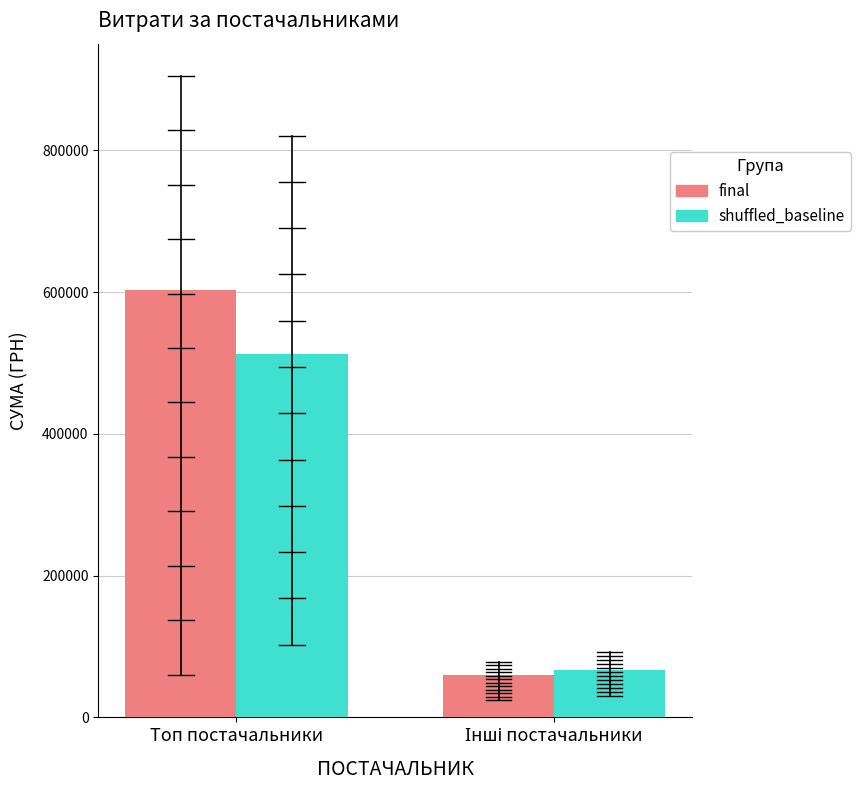

Rank the series by their average value, from lowest to highest.

shuffled_baseline, final